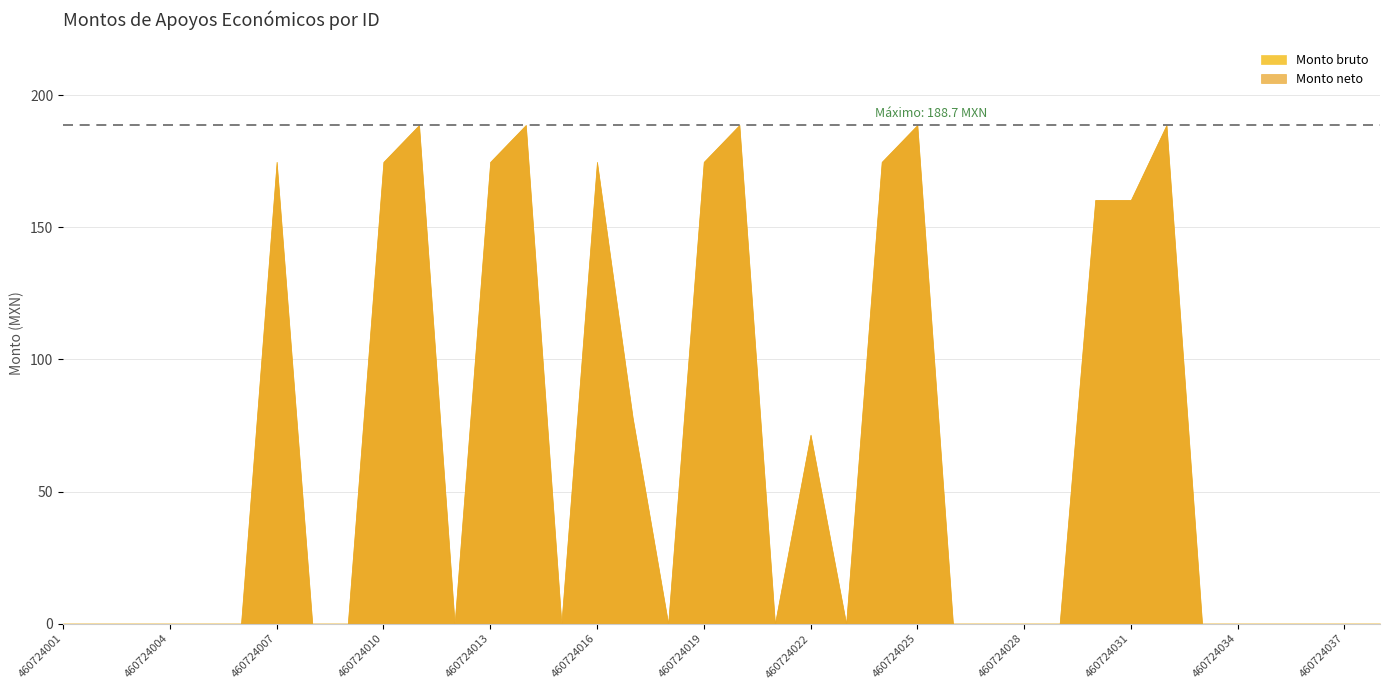

Does the chart have visible grid lines?

Yes